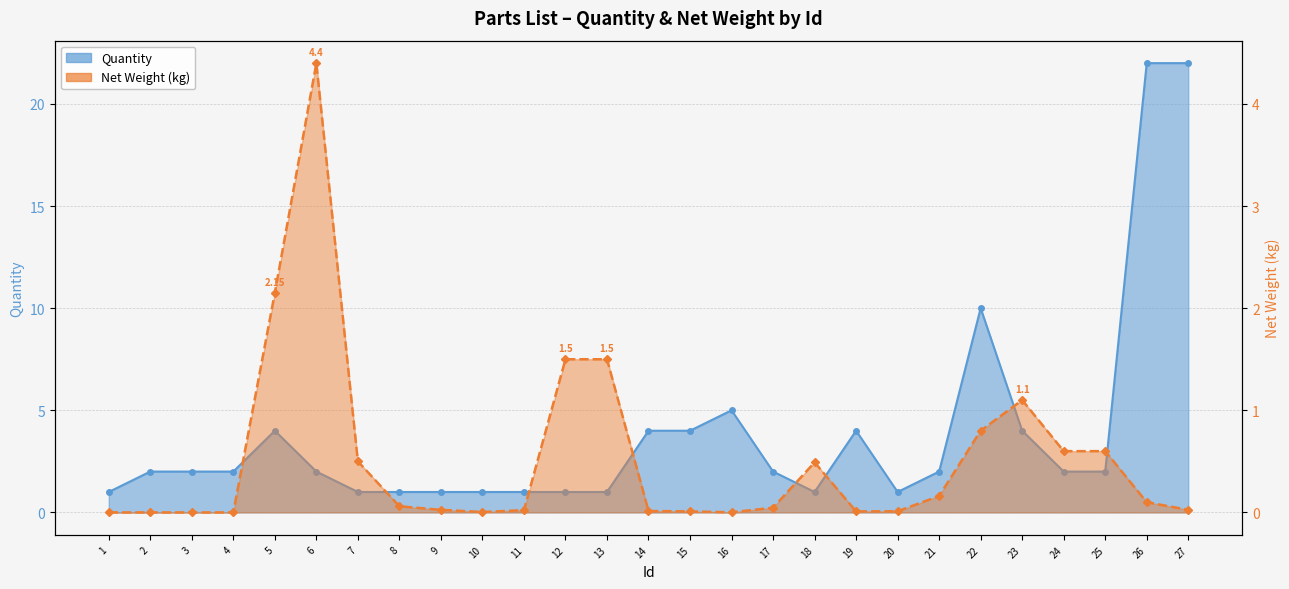

What is the value of the Quantity point at the 11th from the left?

1.0